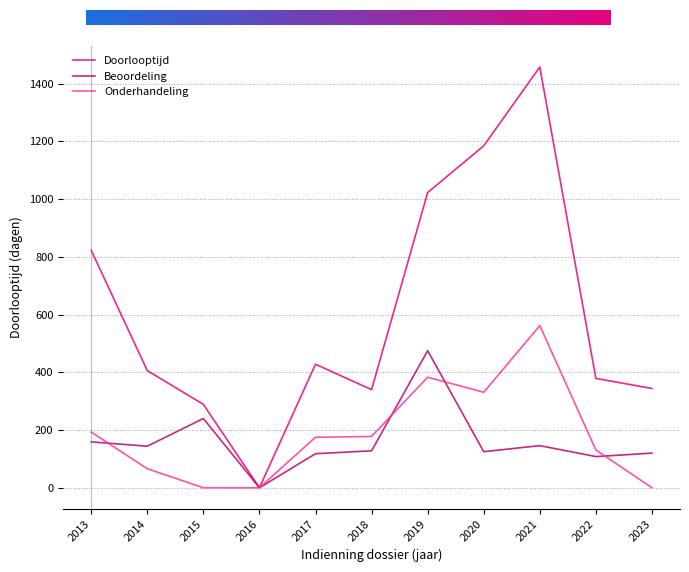

Which series has the largest total across all categories?

Doorlooptijd